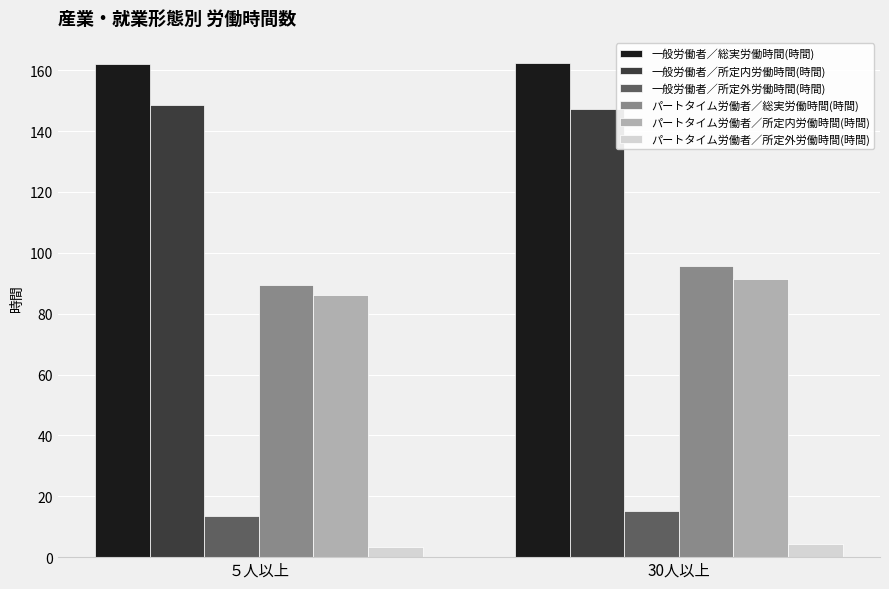

What is the maximum value shown in the chart?

162.5